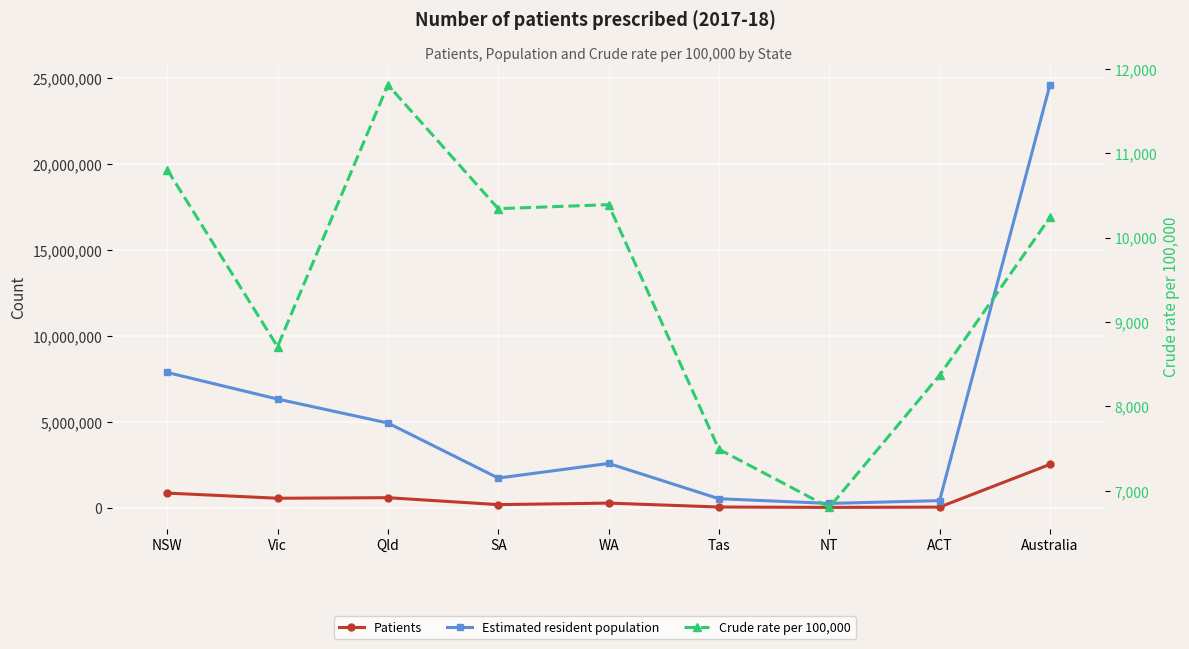

What is the lowest value of the Crude rate per 100,000 series?

6801